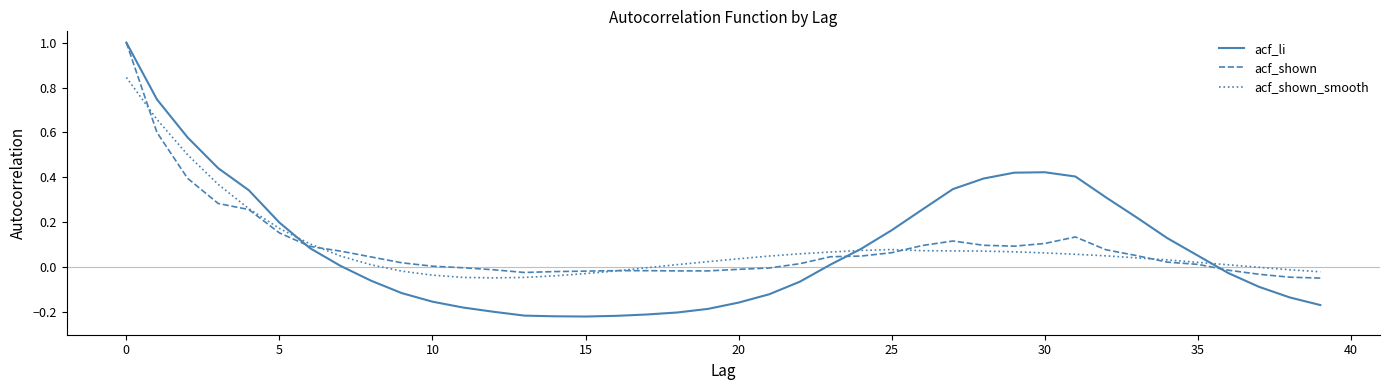

Which series has the widest spread of values?

acf_li